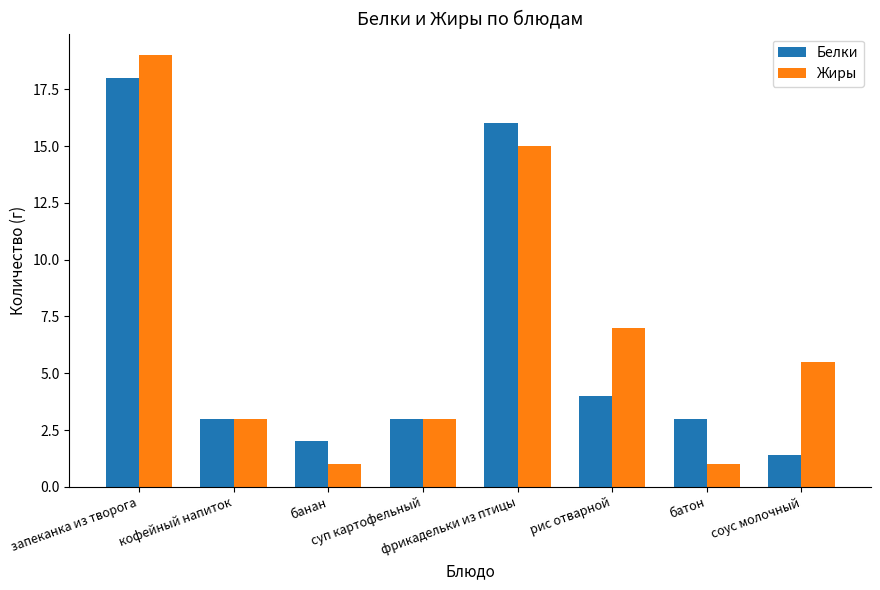

Between запеканка из творога and кофейный напиток, which series saw the biggest shift?

Жиры